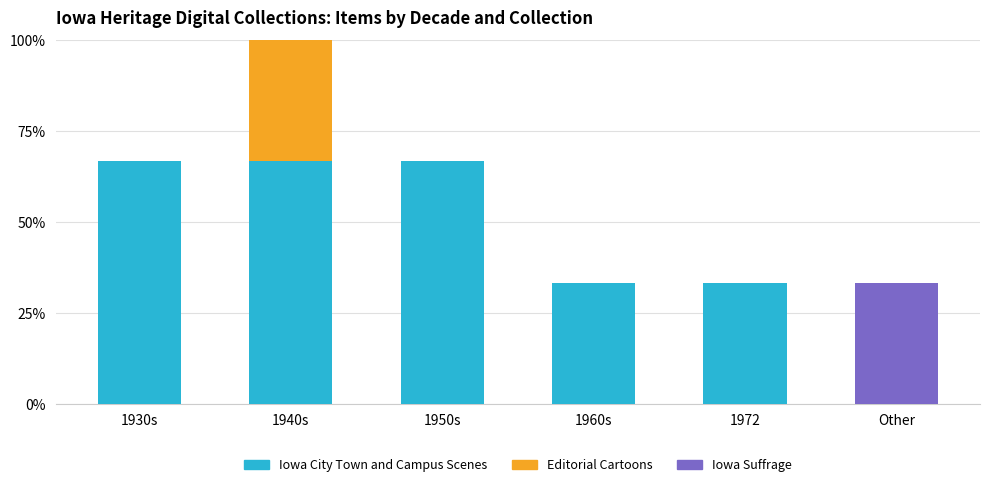

Does the chart contain stacked bars?

Yes